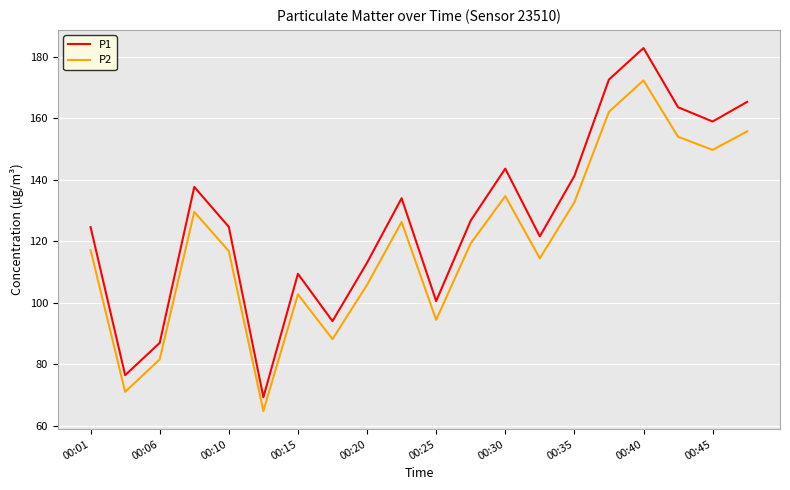

What are all the series names shown in the legend?

P1, P2